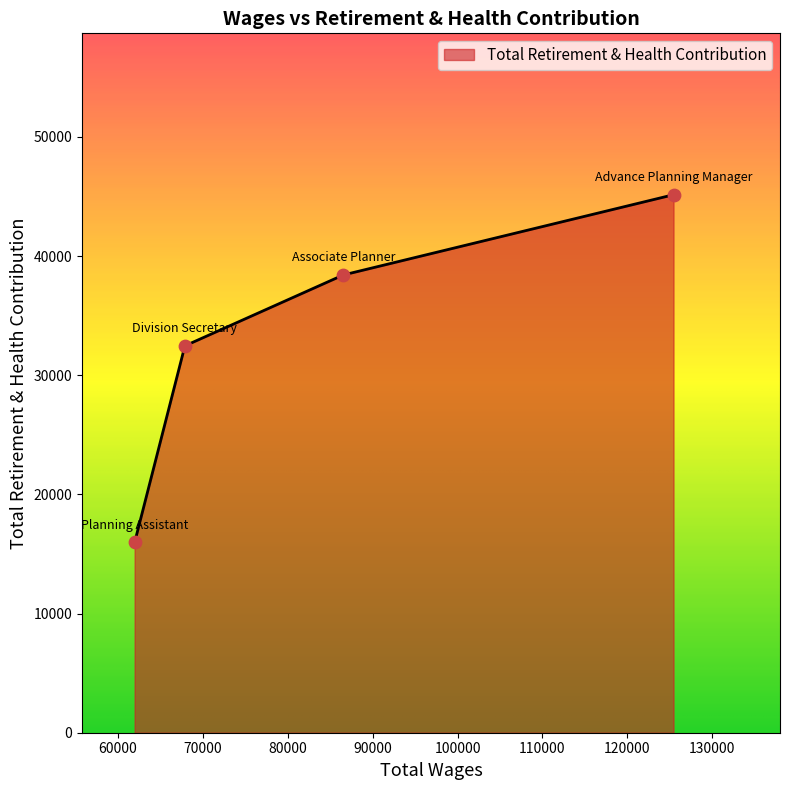

True or false: there are more than 0 points higher than both neighbors.

False